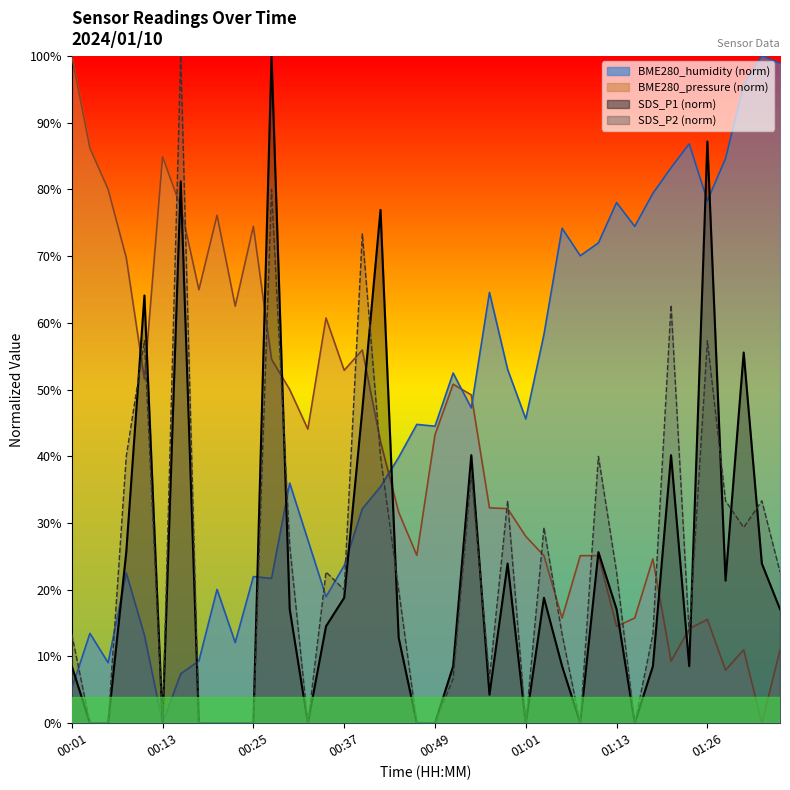

What is the difference between the second highest and minimum values in the SDS_P1 series?

0.9